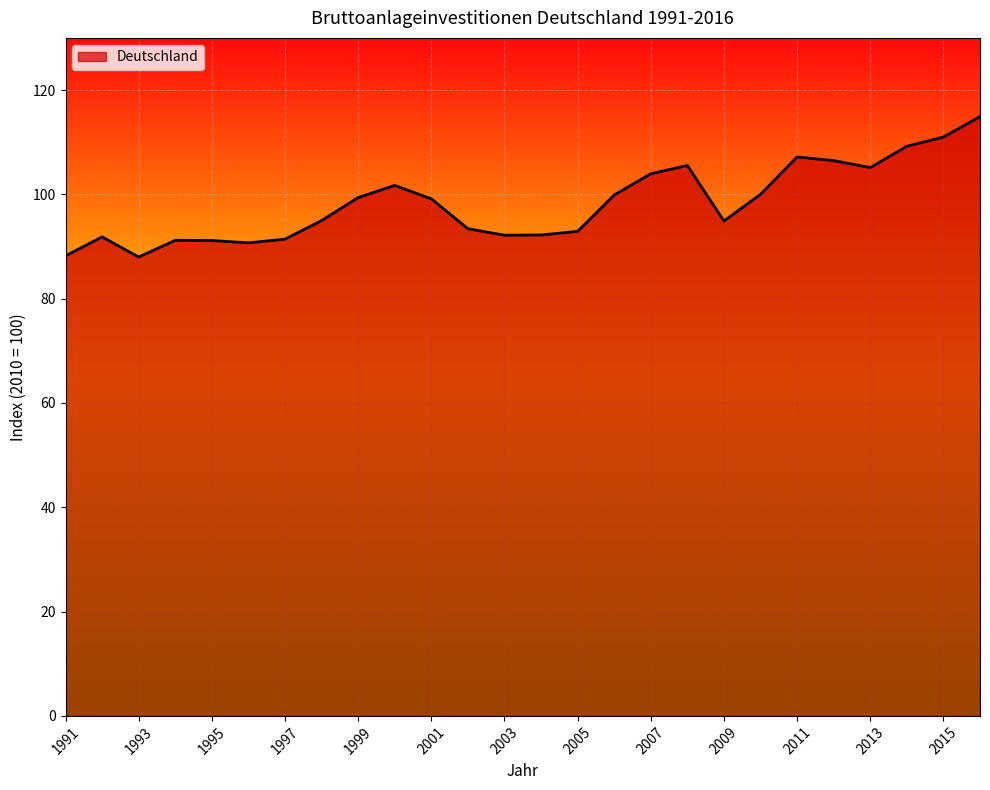

What is the sum of all values?

2556.5